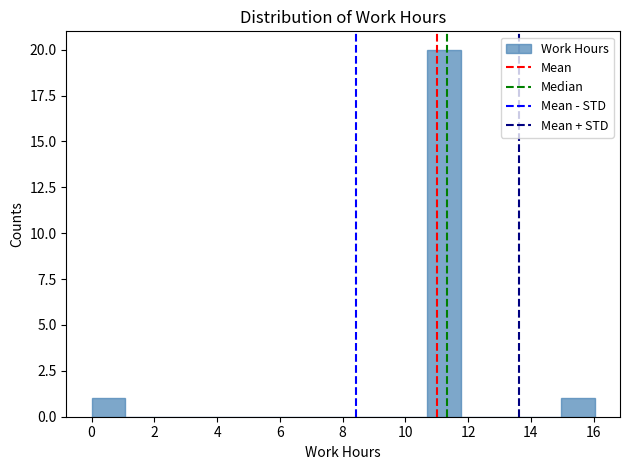

Reading left to right, list every bar in this chart as the range it spans on the x-axis followed by its height. Neither the bar edges nor the heights are printed on the chart, so give them approximately, as read against the axes.

0.0 to 1.0: 1
1.0 to 2.2: 0
2.2 to 3.2: 0
3.2 to 4.2: 0
4.2 to 5.4: 0
5.4 to 6.4: 0
6.4 to 7.4: 0
7.4 to 8.6: 0
8.6 to 9.6: 0
9.6 to 10.6: 0
10.6 to 11.8: 20
11.8 to 12.8: 0
12.8 to 14.0: 0
14.0 to 15.0: 0
15.0 to 16.0: 1